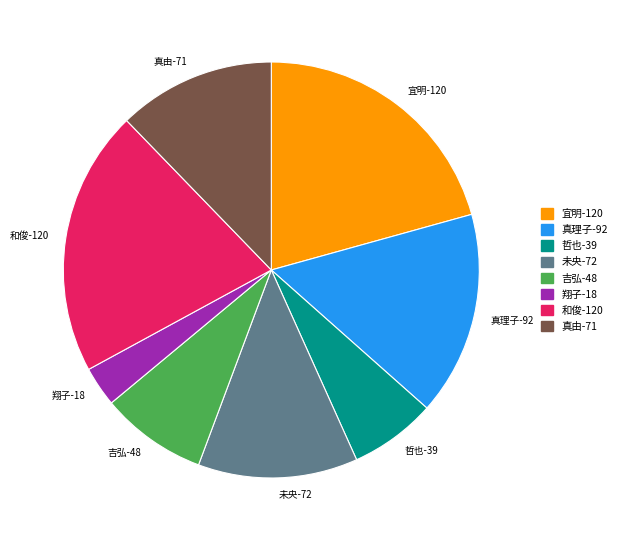

Does any single category account for the majority?

No